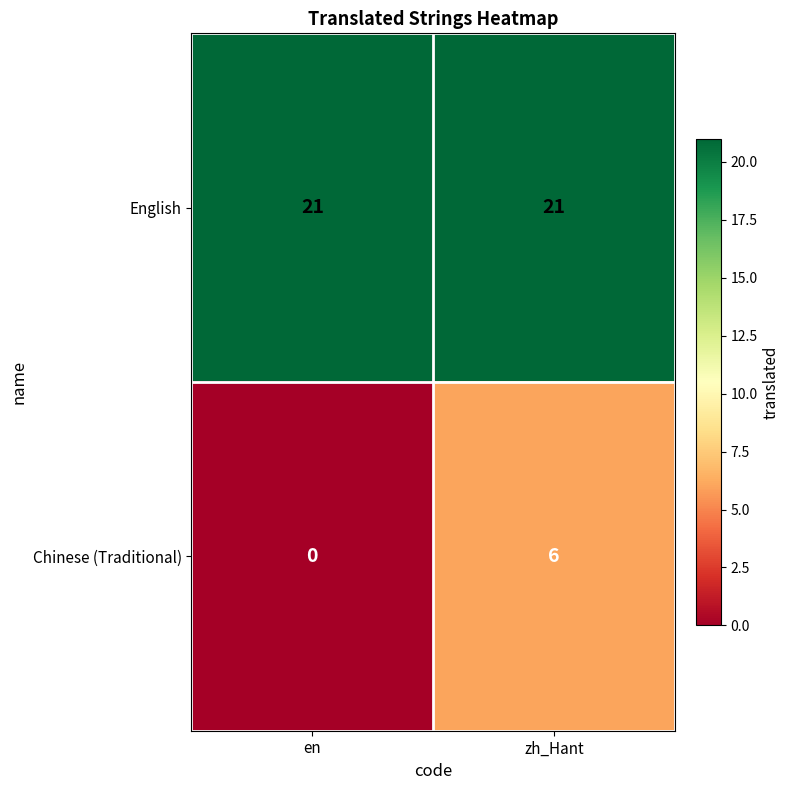

Rank the series by their maximum value, from highest to lowest.

English, Chinese (Traditional)